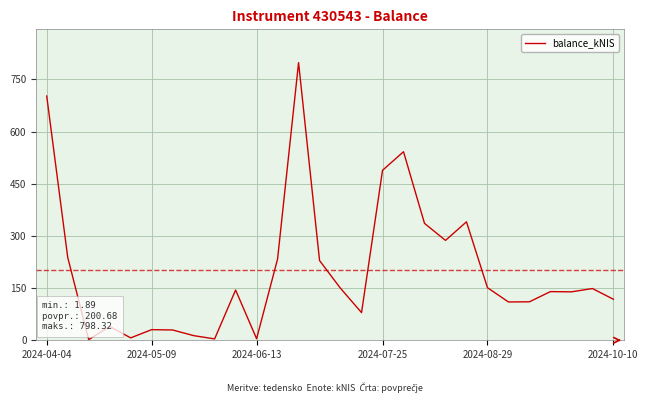

What is the maximum value shown in the chart?

798.3